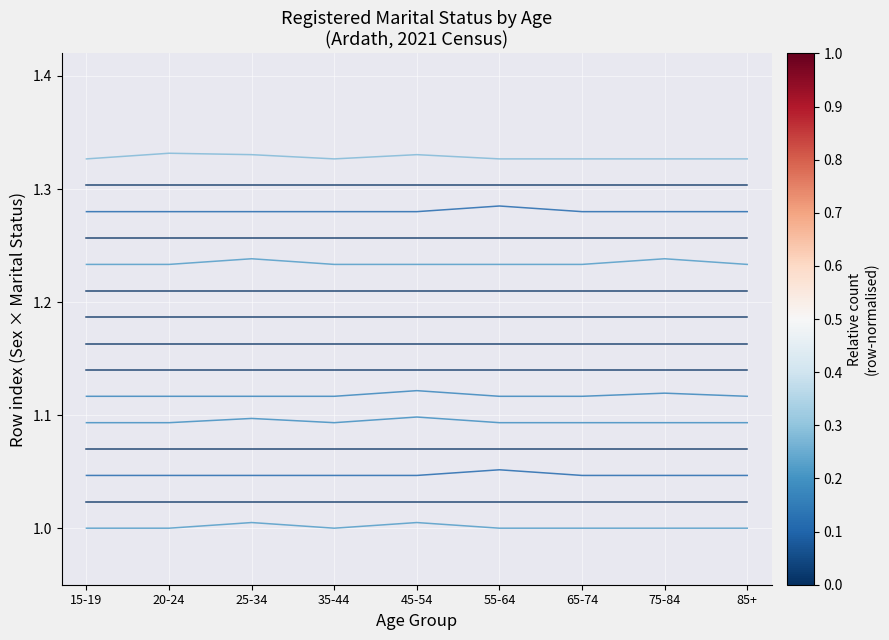

What is the smallest value displayed?

1.0